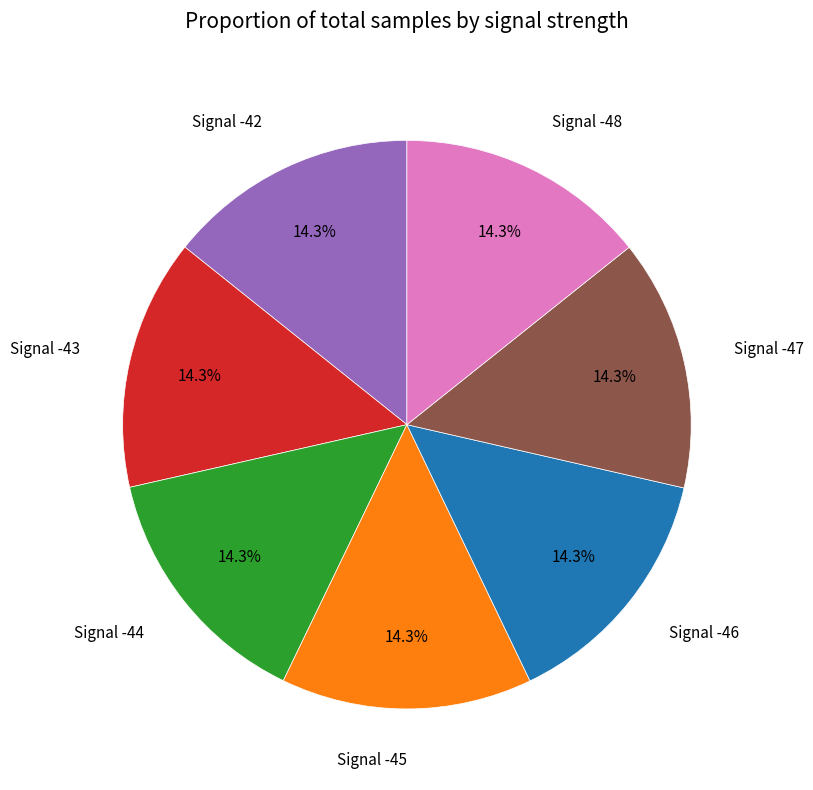

Is there any slice that represents more than half of the pie?

No